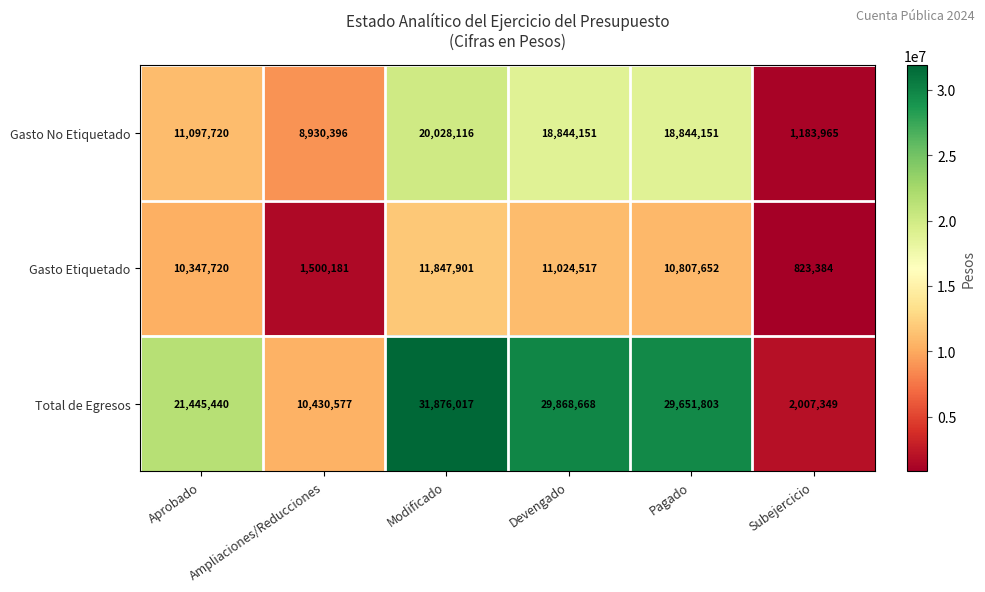

What is the total value across all series at Modificado?

63752034